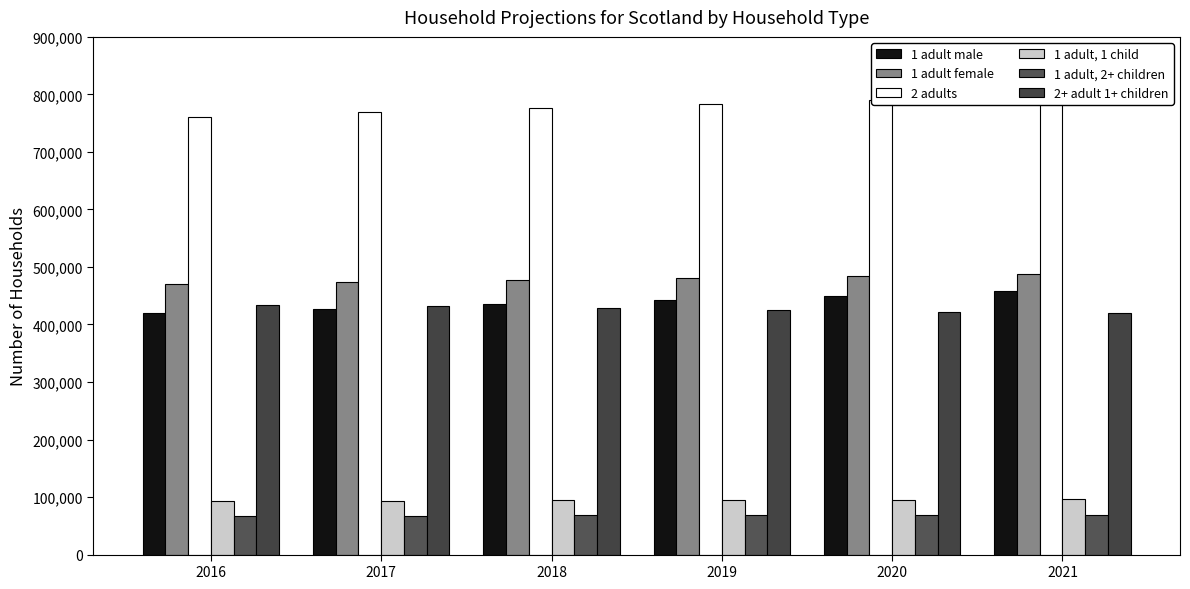

Does the chart contain any negative values?

No